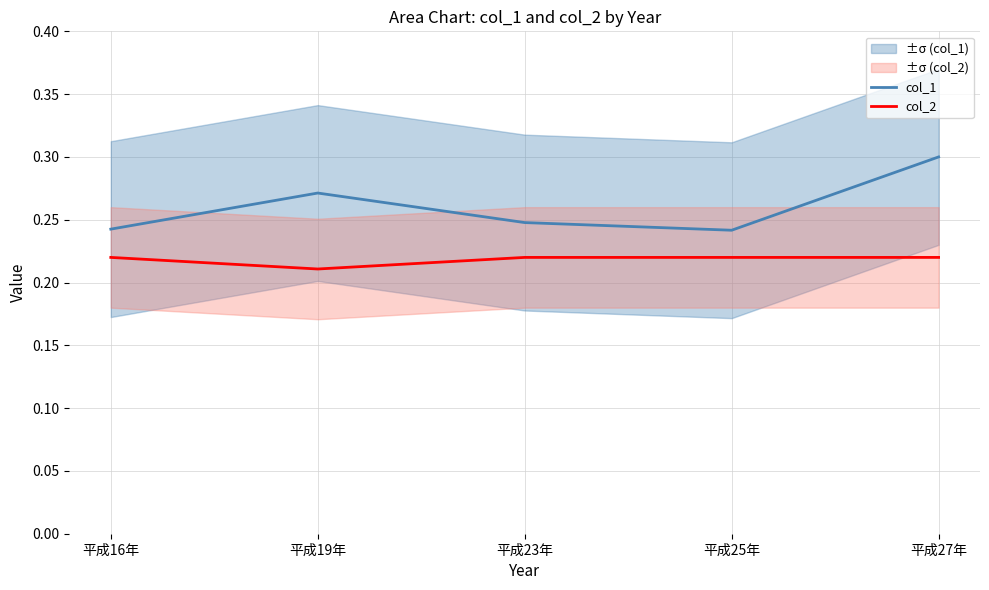

Which series has the largest range (max minus min)?

col_1